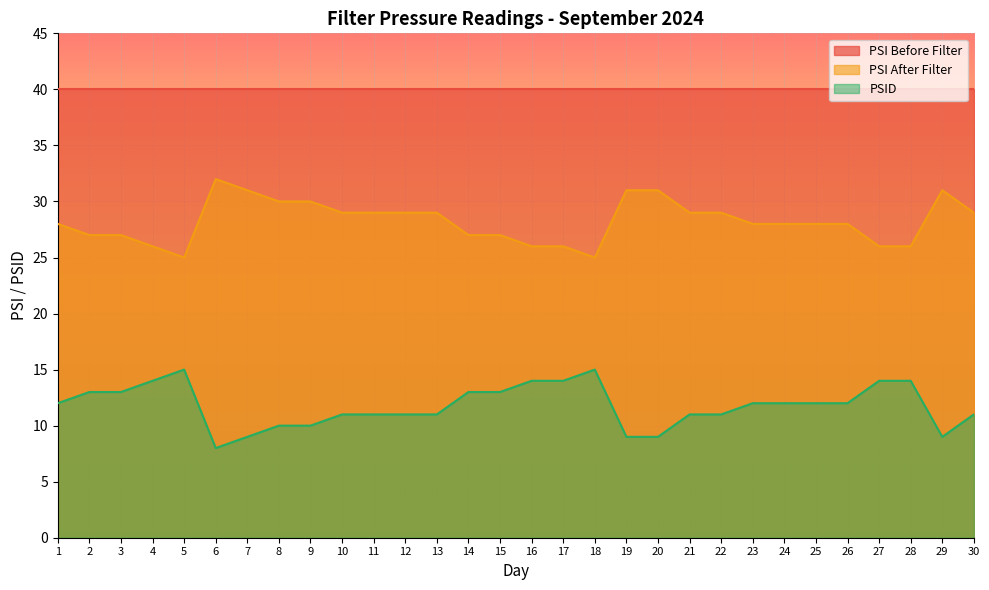

Rank the series by their maximum value, from highest to lowest.

PSI Before Filter, PSI After Filter, PSID